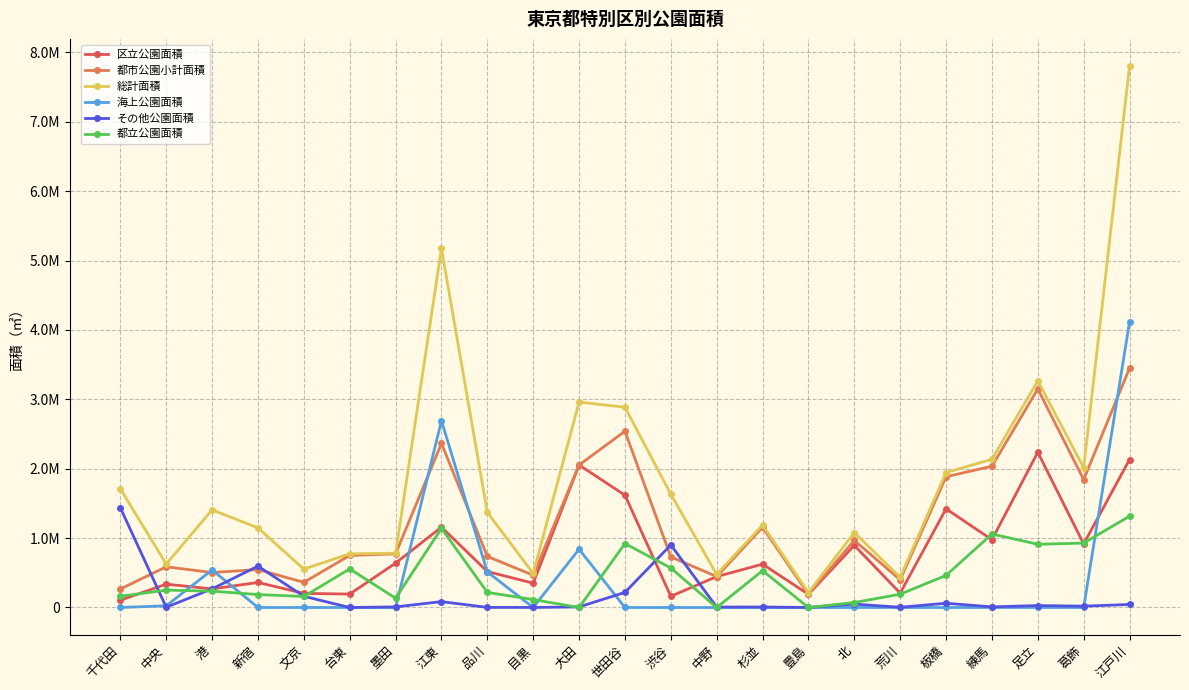

Reading left to right, extract all data points from this chart.

区立公園面積: 千代田=104569.2	中央=336528.2	港=267720.8	新宿=360802.3	文京=203327.3	台東=193301.4	墨田=639642.3	江東=1157793.1	品川=518332.8	目黒=350307.6	大田=2053408.9	世田谷=1618389.5	渋谷=160946.5	中野=445605.2	杉並=624264.7	豊島=189934.8	北=895152.3	荒川=207050.5	板橋=1421730.6	練馬=976879.9	足立=2237372.0	葛飾=915886.3	江戸川=2132362.7
都市公園小計面積: 千代田=266205.9	中央=586744.0	港=503378.9	新宿=547274.1	文京=361983.9	台東=750043.8	墨田=773235.3	江東=2364629.6	品川=735886.6	目黒=464583.6	大田=2053408.9	世田谷=2540097.4	渋谷=729856.6	中野=445605.2	杉並=1155256.9	豊島=189934.8	北=966799.7	荒川=398261.6	板橋=1884210.4	練馬=2035895.9	足立=3148571.2	葛飾=1844139.4	江戸川=3448347.4
総計面積: 千代田=1709388.6	中央=626536.9	港=1407455.0	新宿=1147112.6	文京=553078.1	台東=773676.7	墨田=781995.1	江東=5174824.2	品川=1370622.1	目黒=490114.5	大田=2960129.2	世田谷=2886049.4	渋谷=1631396.8	中野=476627.4	杉並=1187964.6	豊島=215070.3	北=1079010.8	荒川=435165.5	板橋=1944948.9	練馬=2135843.3	足立=3266692.3	葛飾=2014057.1	江戸川=7804334.9
海上公園面積: 千代田=0.0	中央=24513.3	港=541118.8	新宿=0.0	文京=0.0	台東=0.0	墨田=0.0	江東=2691754.2	品川=512212.1	目黒=0.0	大田=839399.8	世田谷=0.0	渋谷=0.0	中野=0.0	杉並=0.0	豊島=0.0	北=0.0	荒川=0.0	板橋=0.0	練馬=0.0	足立=0.0	葛飾=0.0	江戸川=4117473.0
その他公園面積: 千代田=1436867.6	中央=3423.7	港=268801.9	新宿=595855.0	文京=161588.4	台東=0.0	墨田=8759.8	江東=84445.4	品川=1391.4	目黒=690.0	大田=8448.0	世田谷=217745.0	渋谷=901540.2	中野=6399.9	杉並=7311.4	豊島=0.0	北=48757.8	荒川=3398.0	板橋=60738.5	練馬=9085.4	足立=27827.6	葛飾=18927.3	江戸川=43652.0
都立公園面積: 千代田=161636.7	中央=250215.7	港=235658.0	新宿=186471.8	文京=158656.6	台東=556742.4	墨田=133593.0	江東=1139836.5	品川=217553.8	目黒=114276.0	大田=0.0	世田谷=921707.9	渋谷=568910.0	中野=0.0	杉並=530992.2	豊島=0.0	北=71647.4	荒川=191211.1	板橋=462479.9	練馬=1059016.0	足立=911199.2	葛飾=928253.1	江戸川=1315984.8